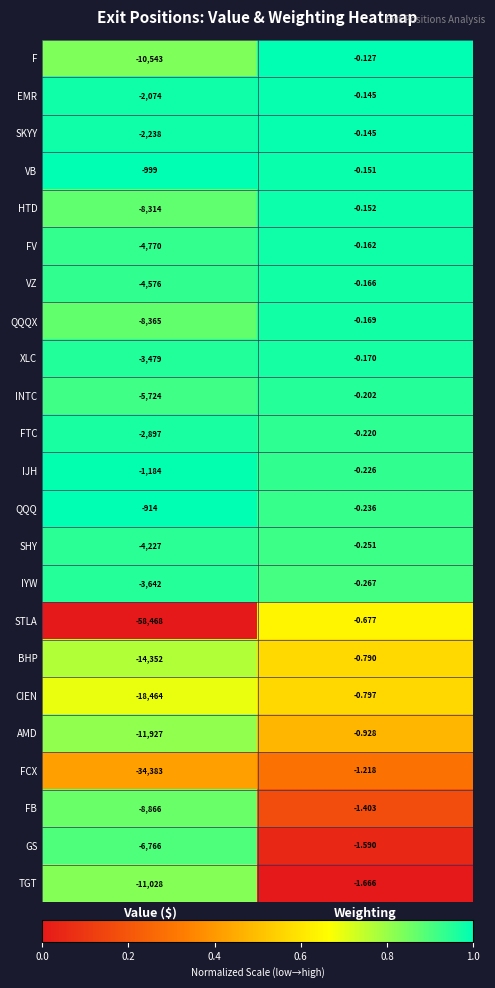

What is the difference between the highest and lowest values at Value ($)?

57554.0